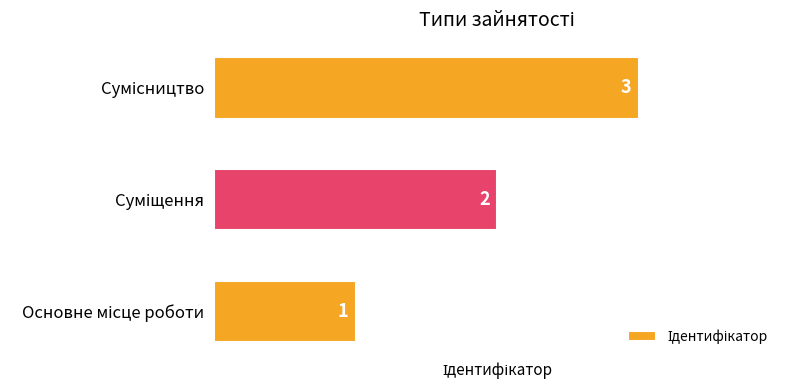

What is the greatest value displayed?

3